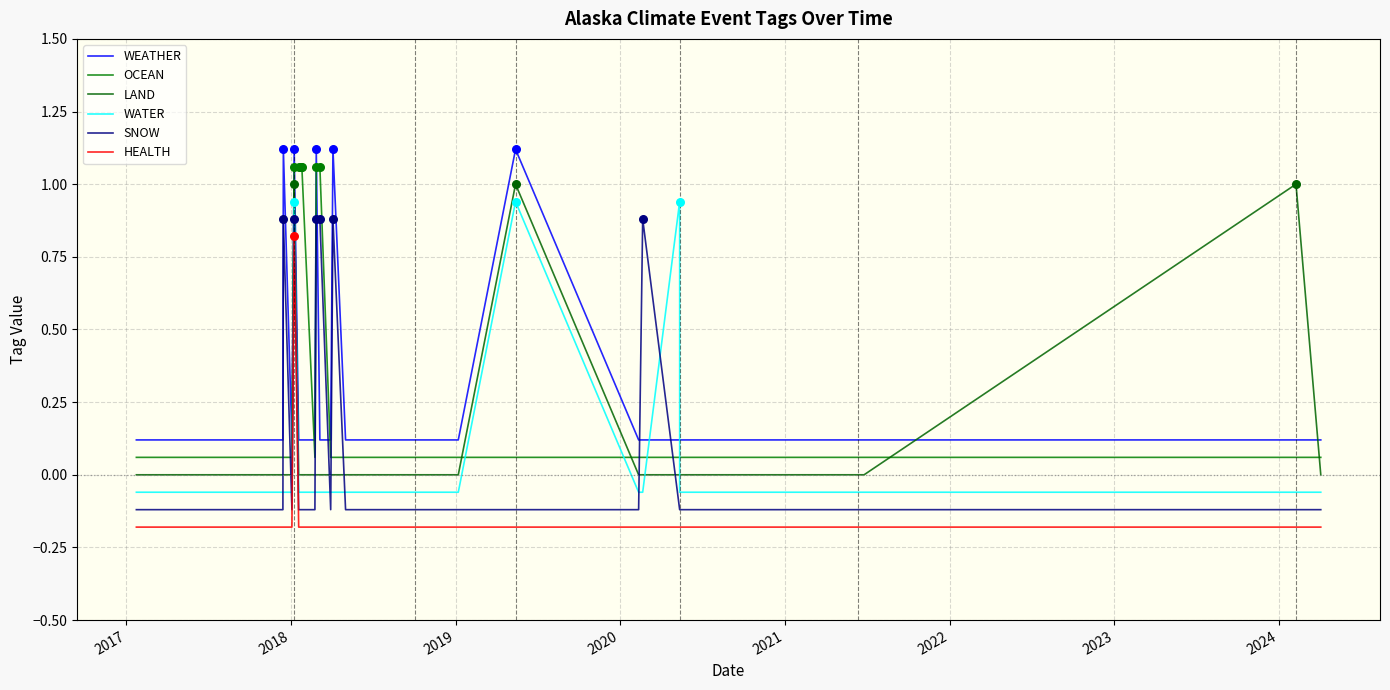

Which series has the largest total across all categories?

WEATHER